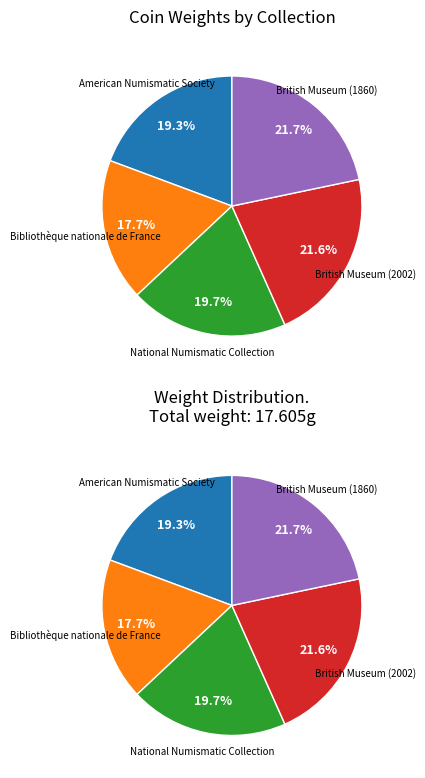

What is the smallest slice in the pie chart?

Bibliothèque nationale de France